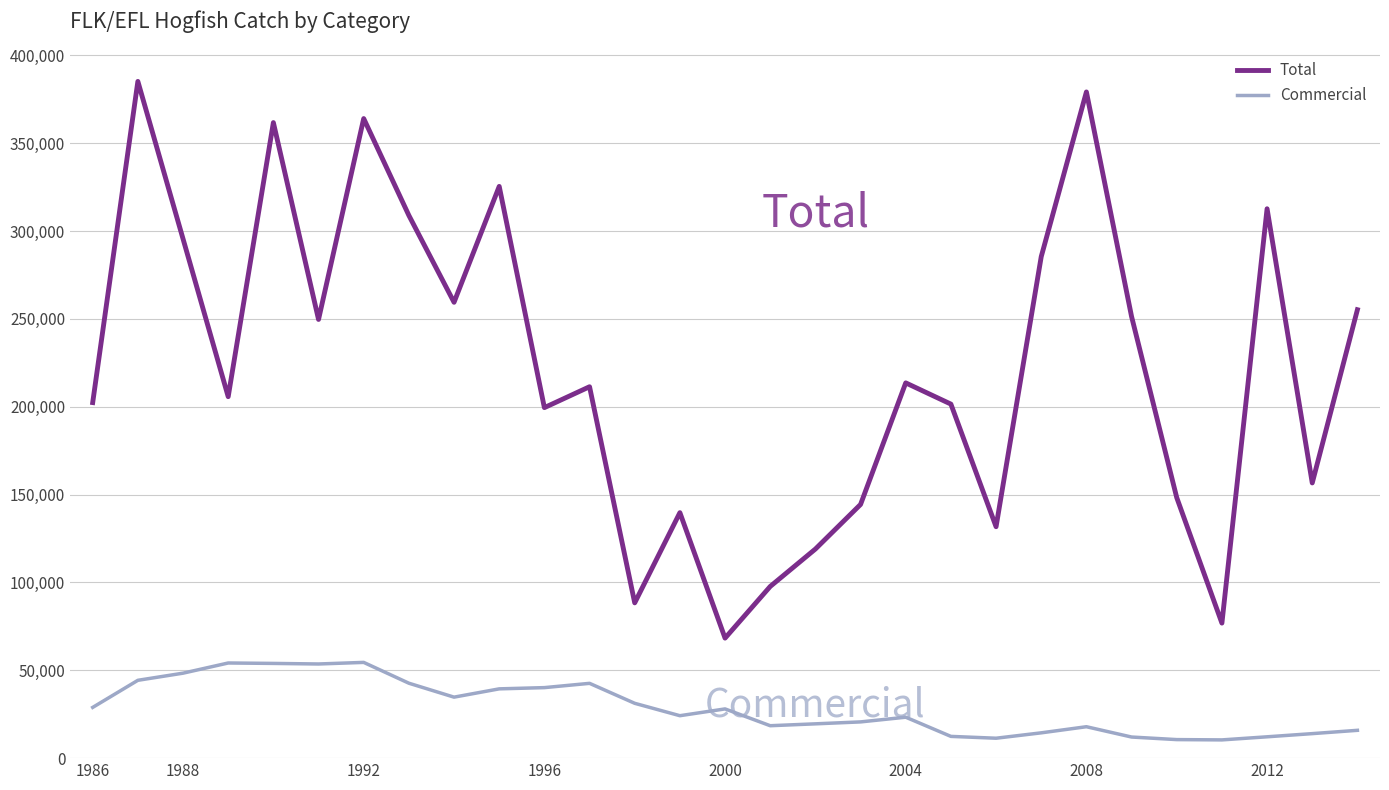

What are all the series names shown in the legend?

Total, Commercial